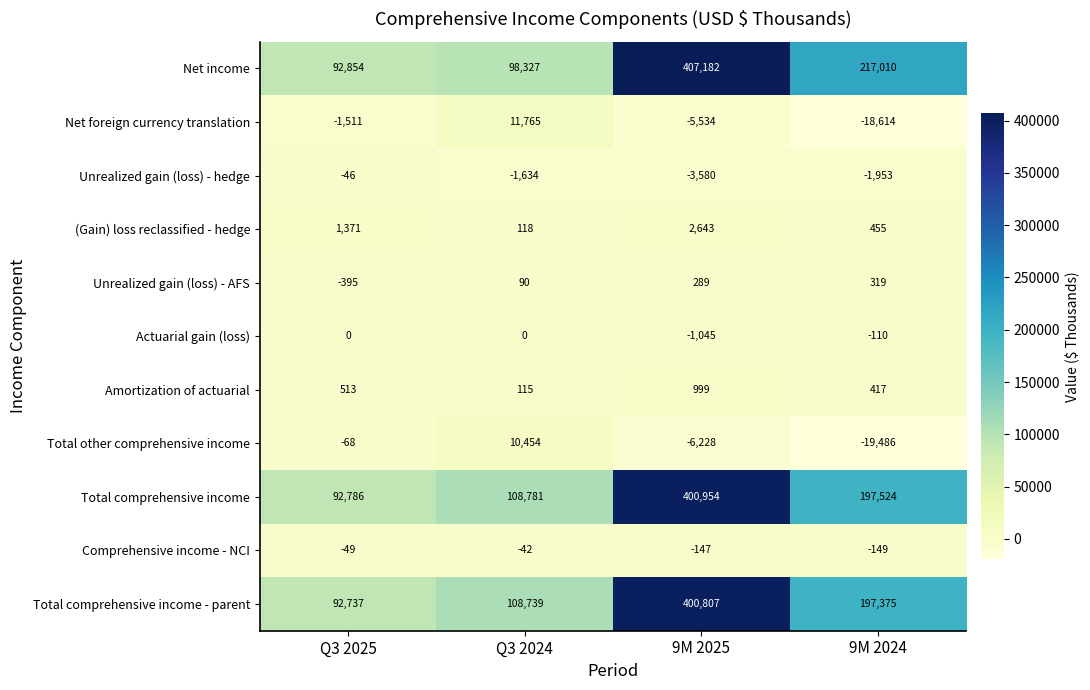

What is the total value across all series at Q3 2024?

336713